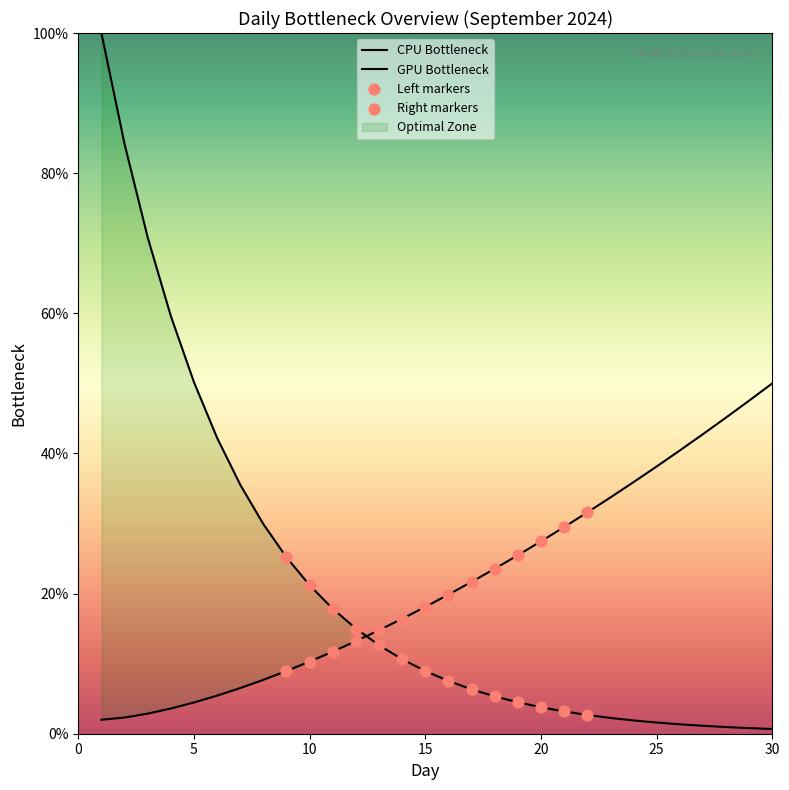

What is the change in value from 9 to 21?

+20.5